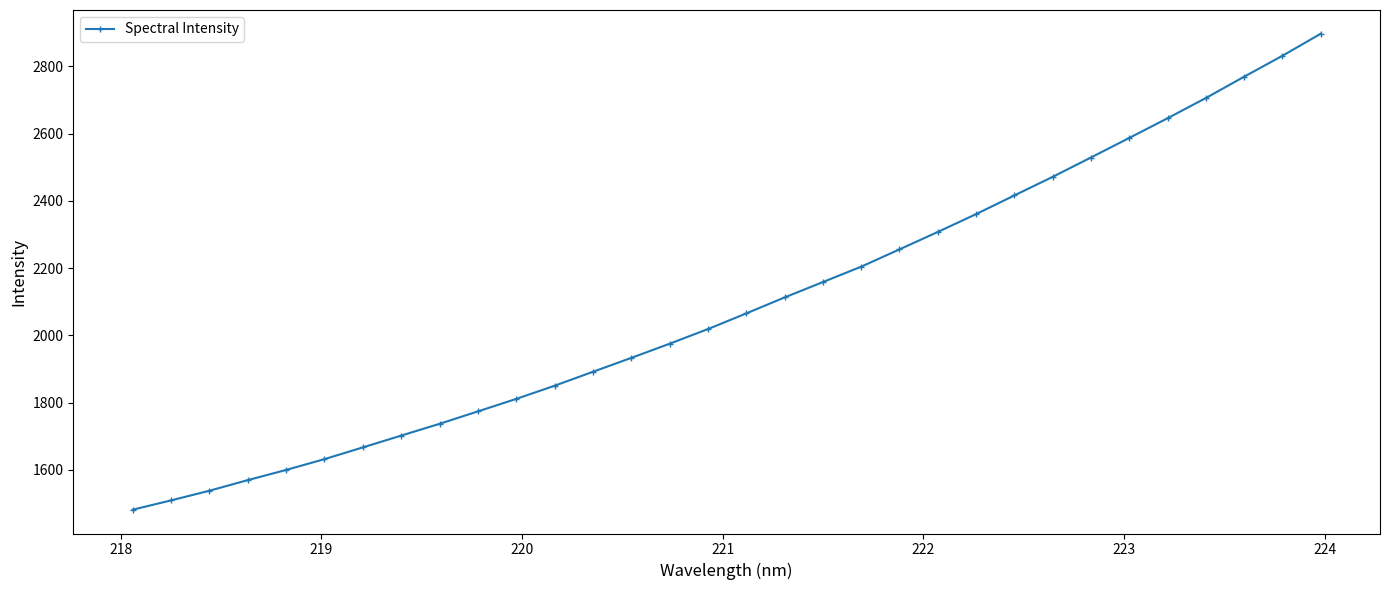

What is the maximum value shown in the chart?

2896.8